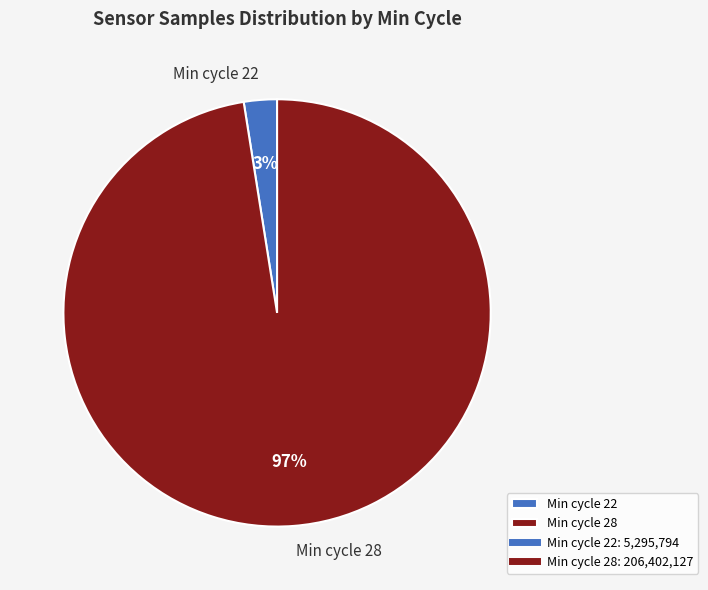

To the nearest percent, what percentage of the pie is Min cycle 28?

97%